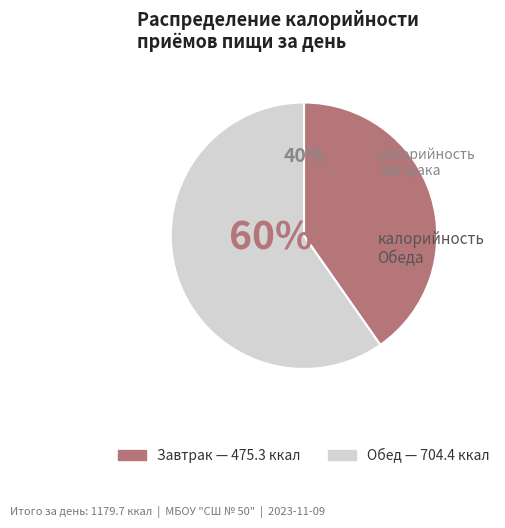

To the nearest percent, what percentage of the pie is Завтрак?

40%